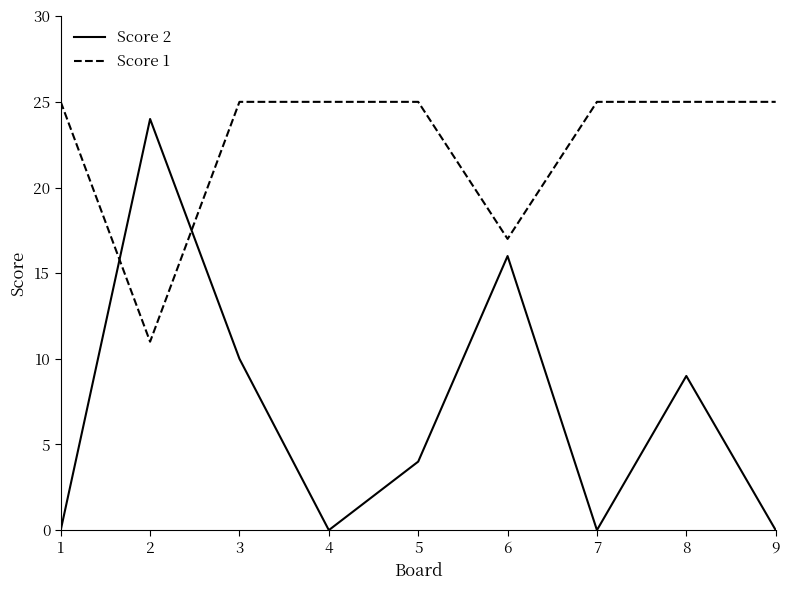

Is the value of Score 2 at 3 greater than the value of Score 1 at 4?

No